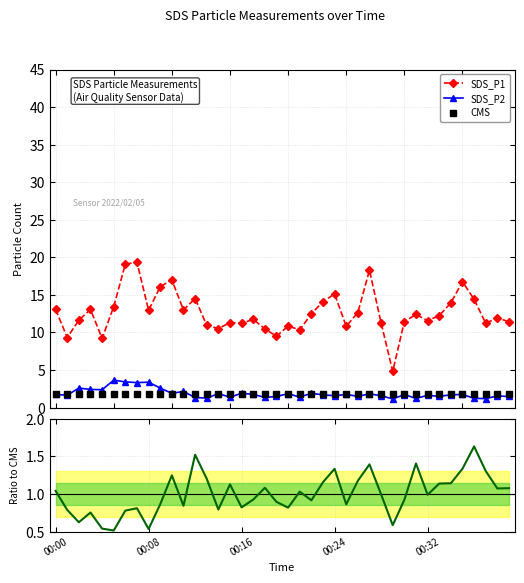

The value of CMS at 30 is 2.5. True or false?

False